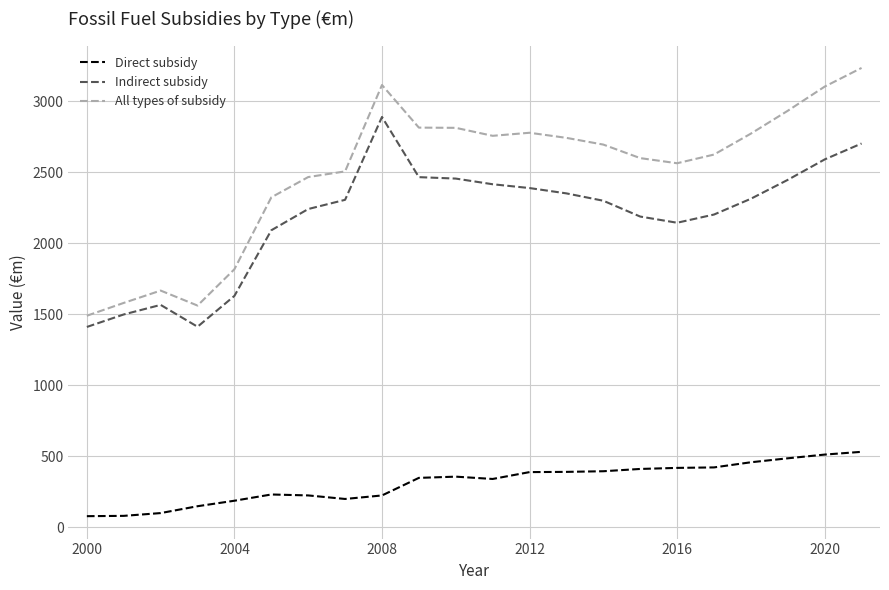

Rank the series by their maximum value, from highest to lowest.

All types of subsidy, Indirect subsidy, Direct subsidy